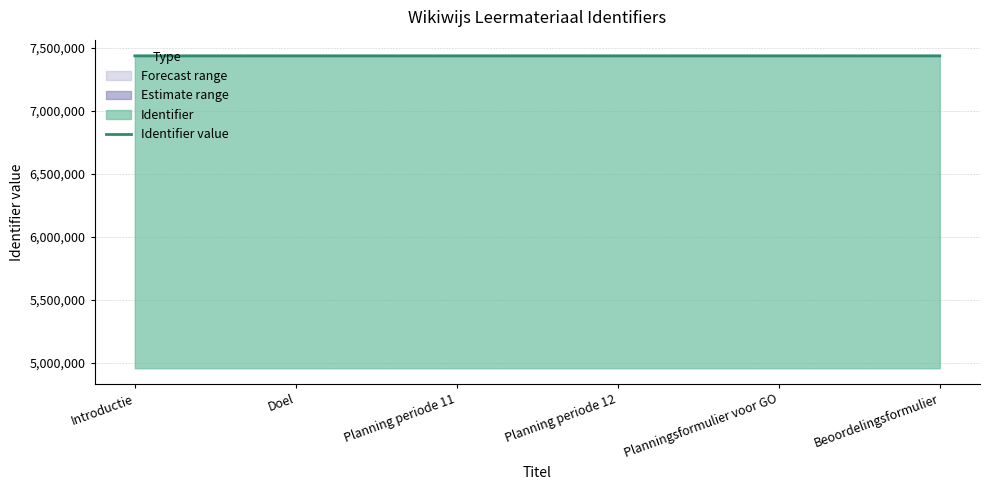

The value at Doel is 4129053. True or false?

False